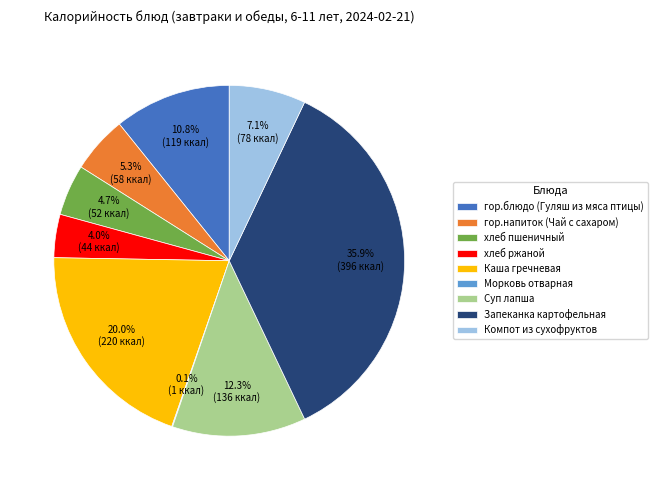

Is there any slice that represents more than half of the pie?

No